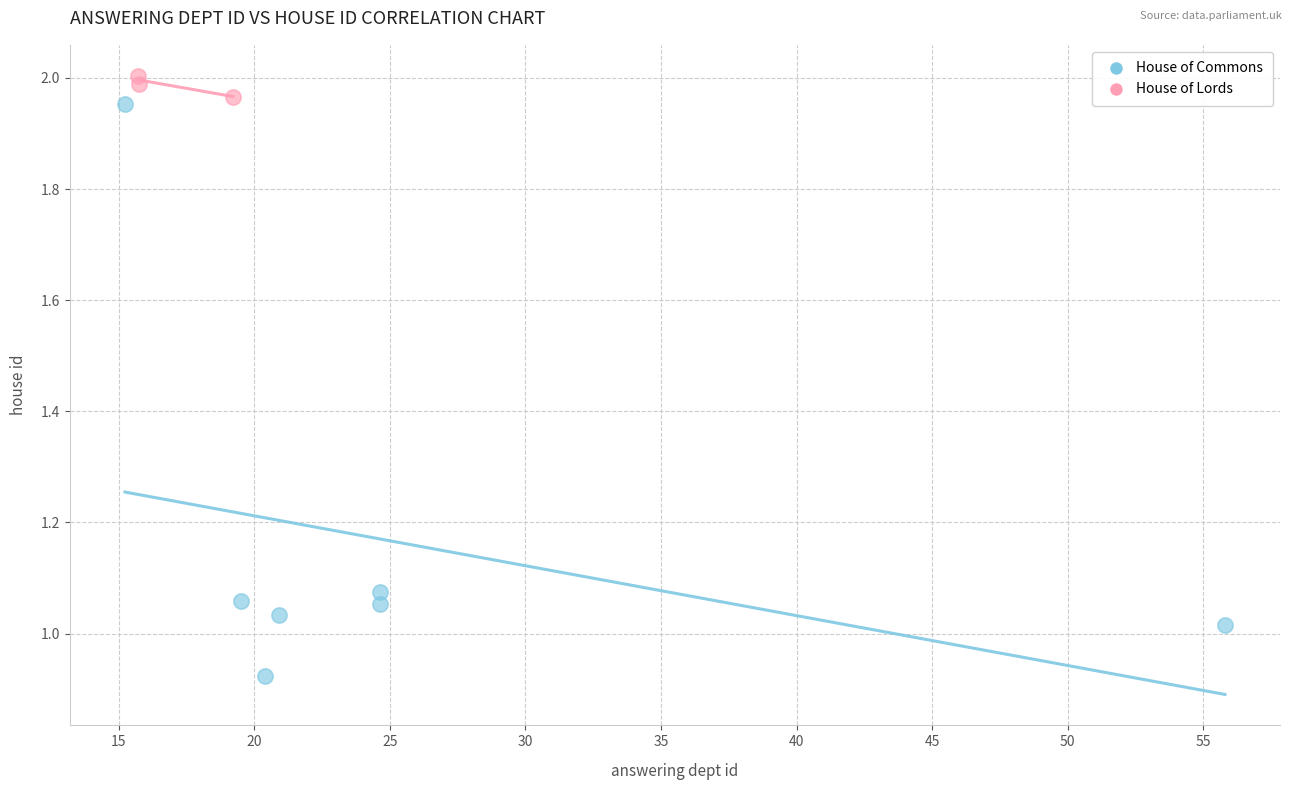

Which series has the largest Y range (max minus min)?

House of Commons